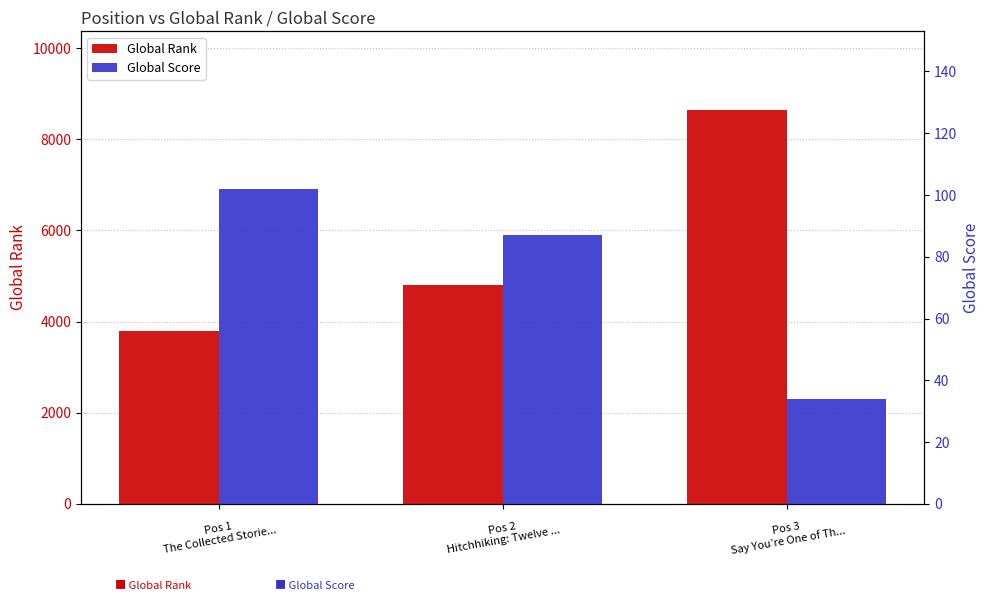

What is the label of the 3rd bar from the left?

Pos 3
Say You’re One of Th...